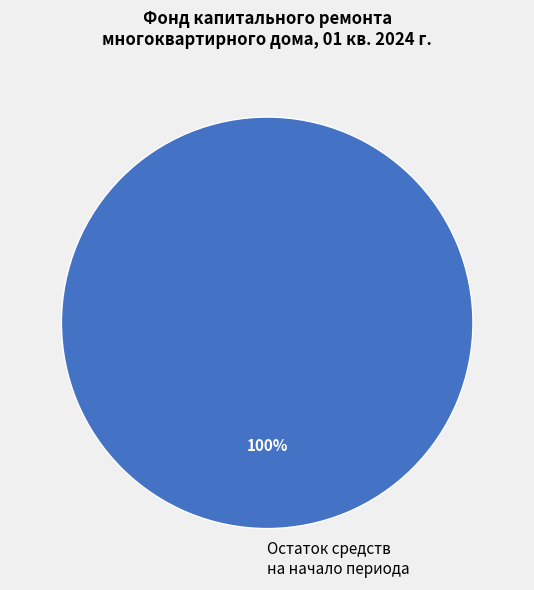

Is there any slice that represents more than half of the pie?

Yes